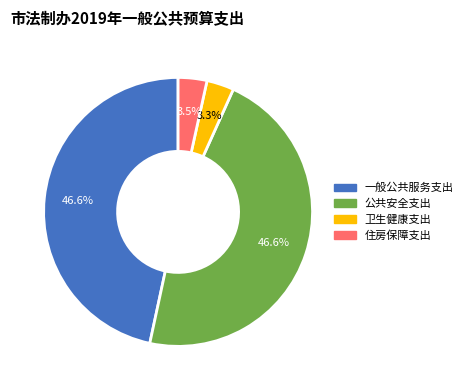

Is there a majority slice in this chart?

No